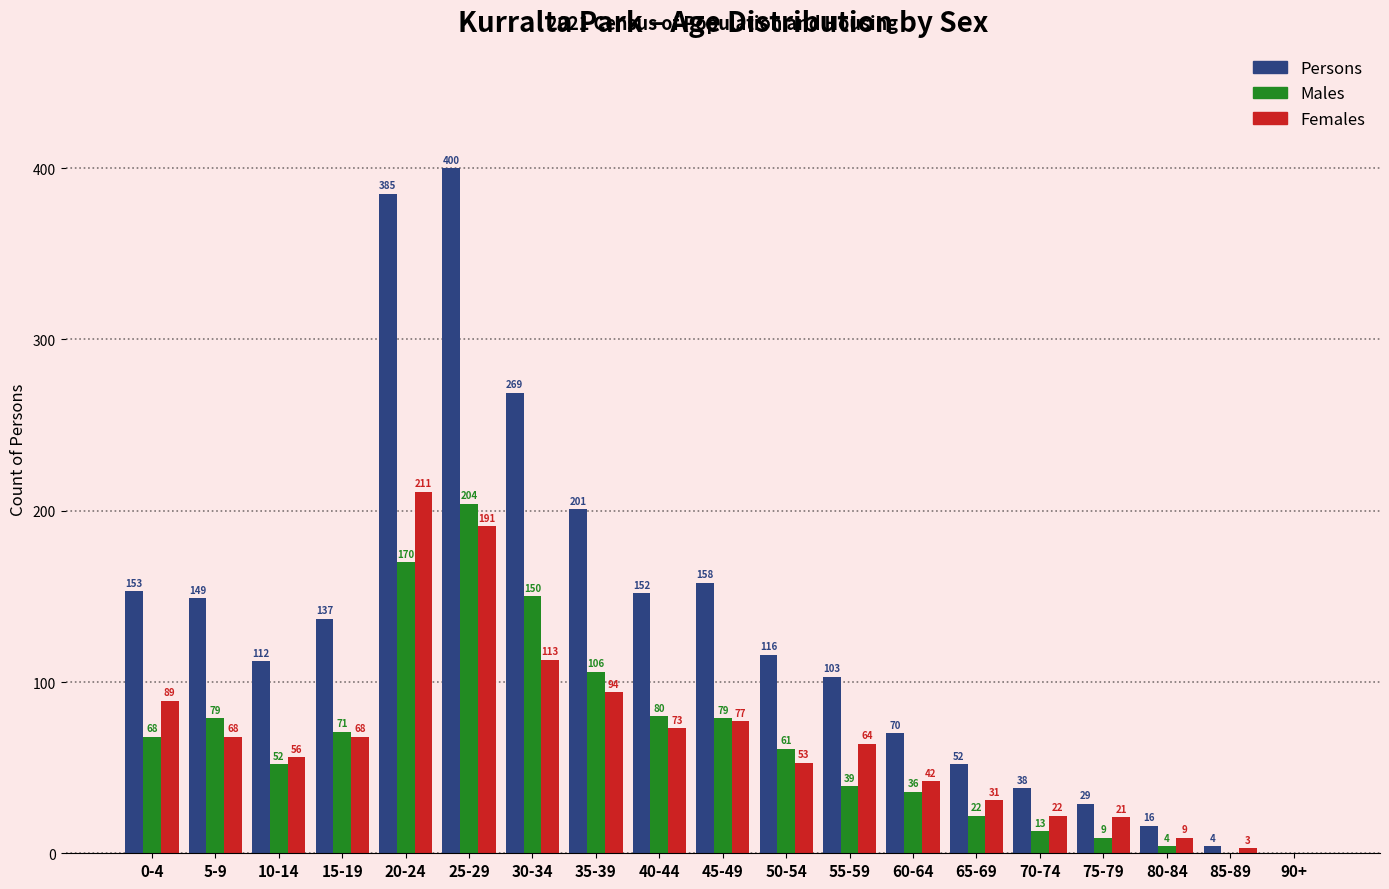

Where does the Persons series first go above 116?

0-4